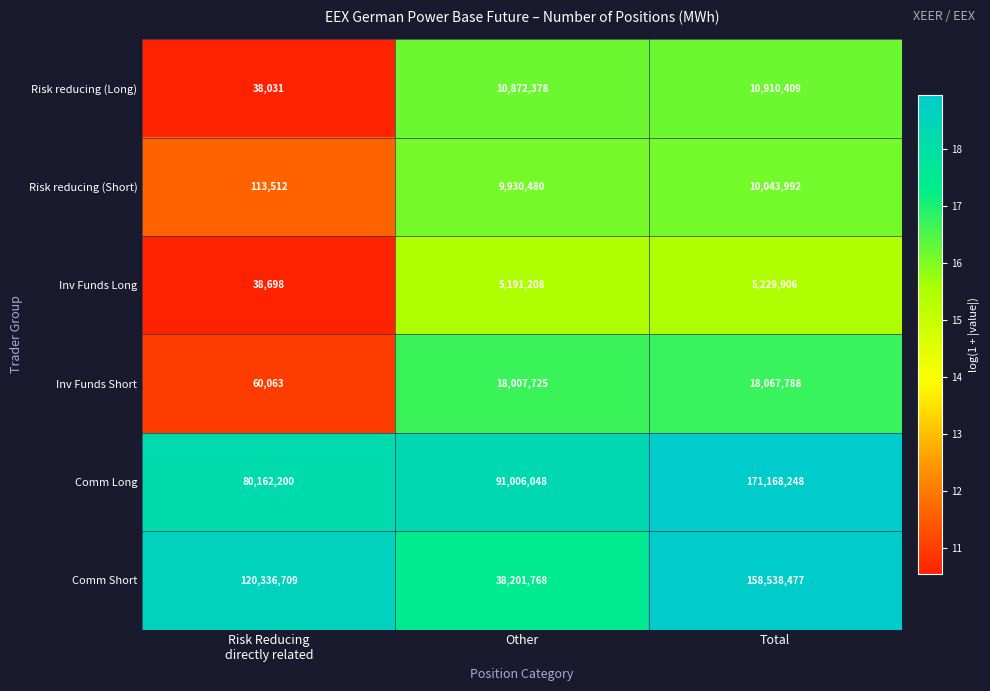

What is the total value across all series at Risk Reducing
directly related?

200749213